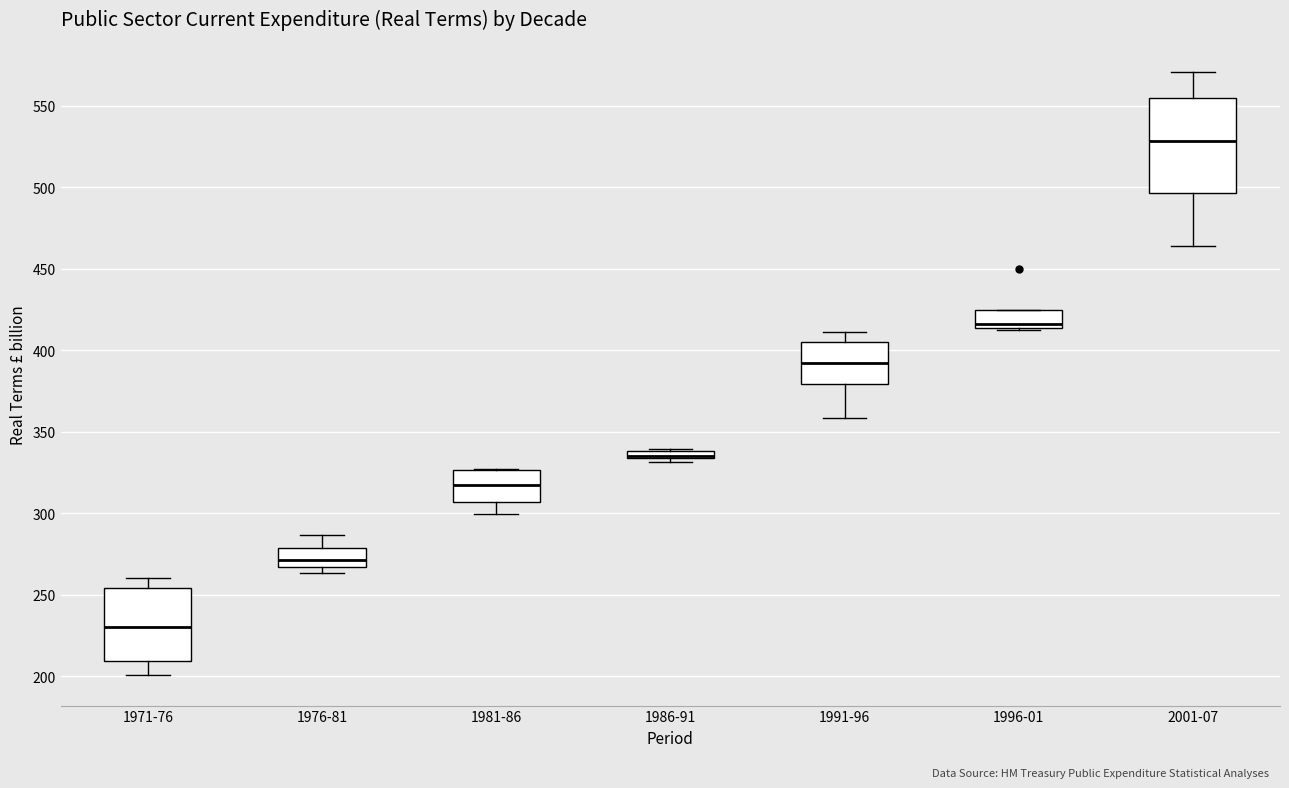

Which box is the tallest, from its lower edge to its upper edge?

2001-07